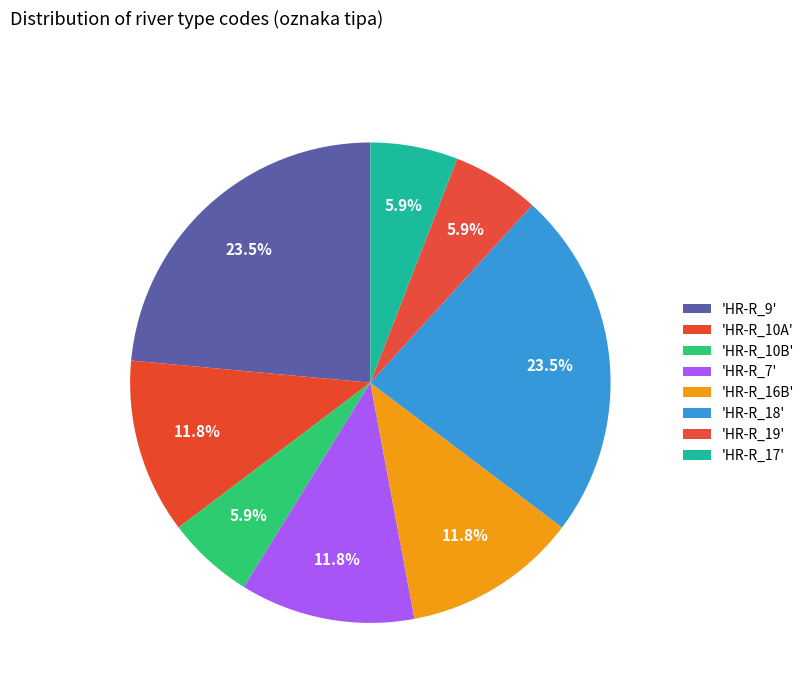

How many segments does this pie chart have?

8